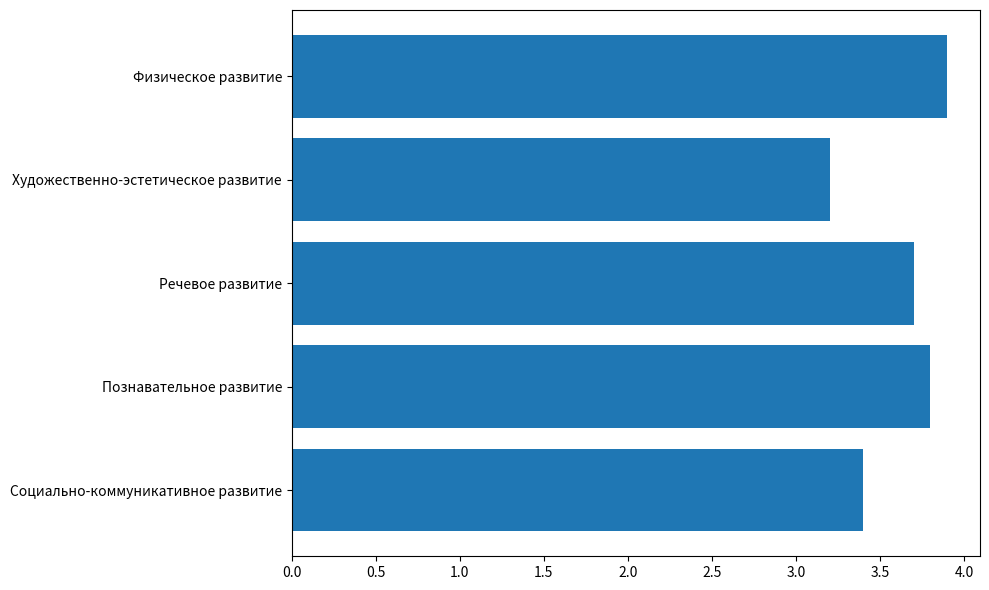

The chart shows a value of 4.8 at Речевое развитие. True or false?

False